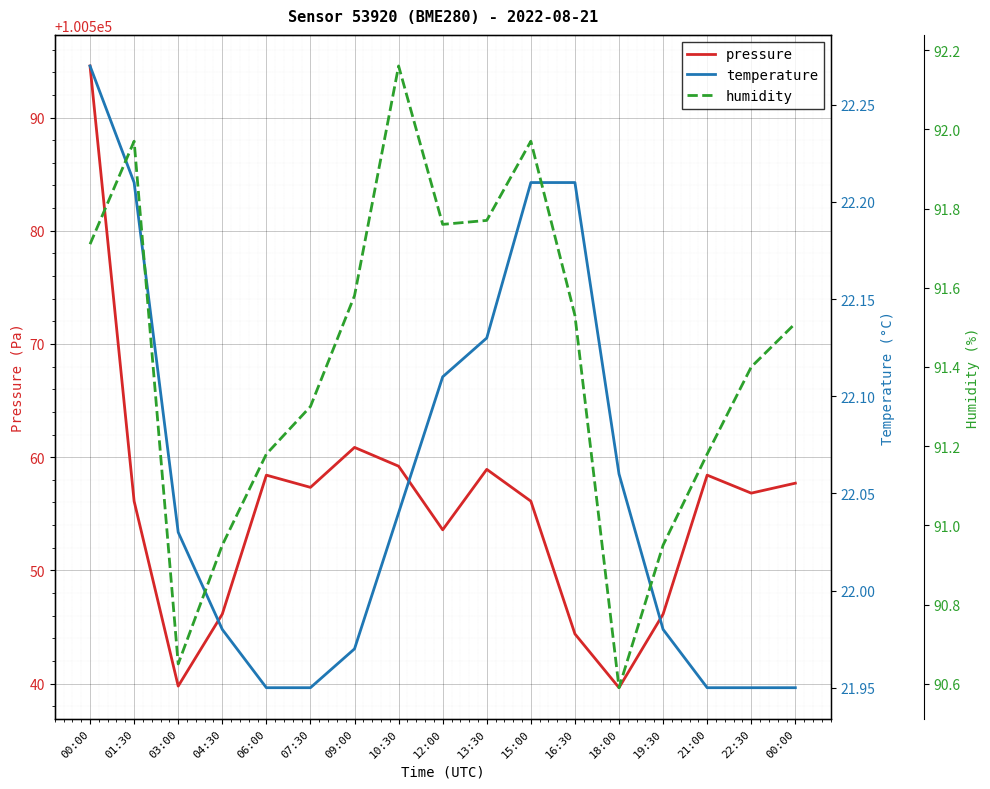

Between 06:00 and 22:30, which series saw the biggest shift?

pressure